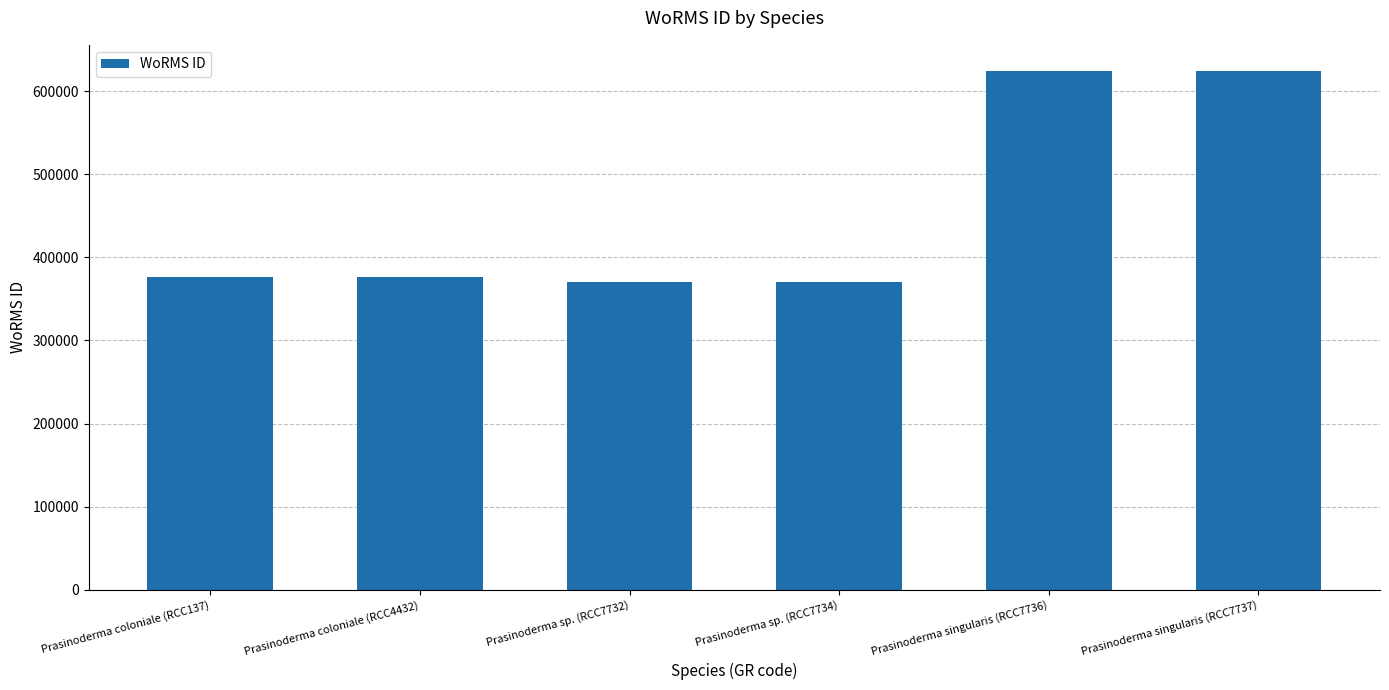

What is the change in value from Prasinoderma sp. (RCC7734) to Prasinoderma singularis (RCC7737)?

+254204